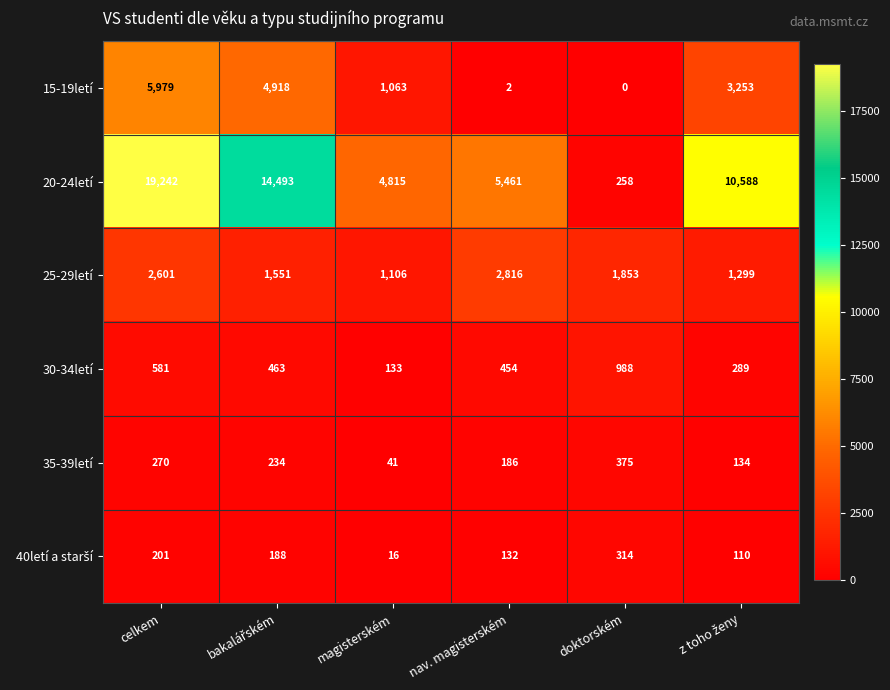

At which label does 20-24letí first exceed 10588?

celkem